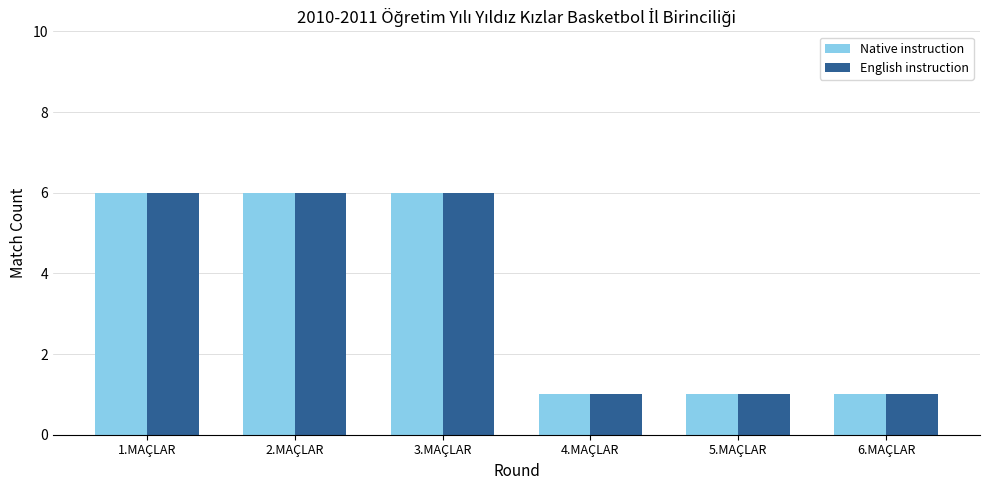

What is the value of the English instruction bar at the 1st from the left?

6